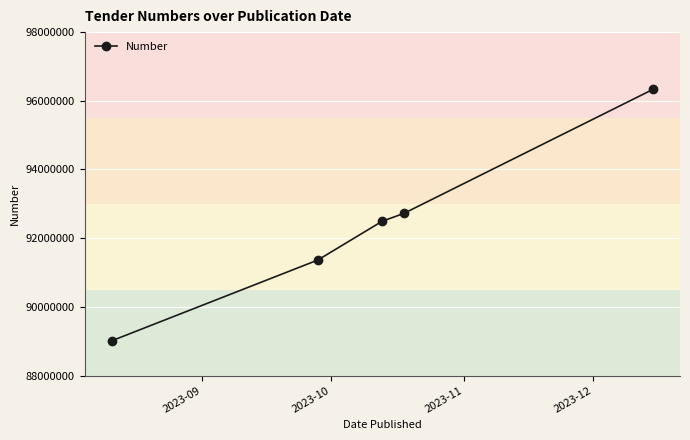

What is the difference between the second highest and minimum values?

3708685